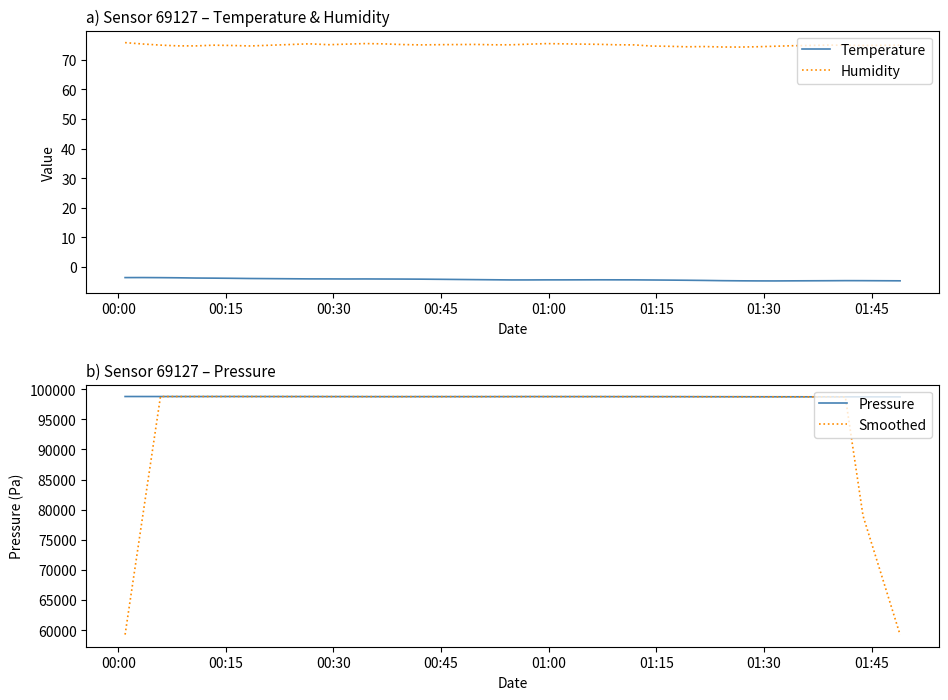

What is the maximum value for Pressure?

98793.8